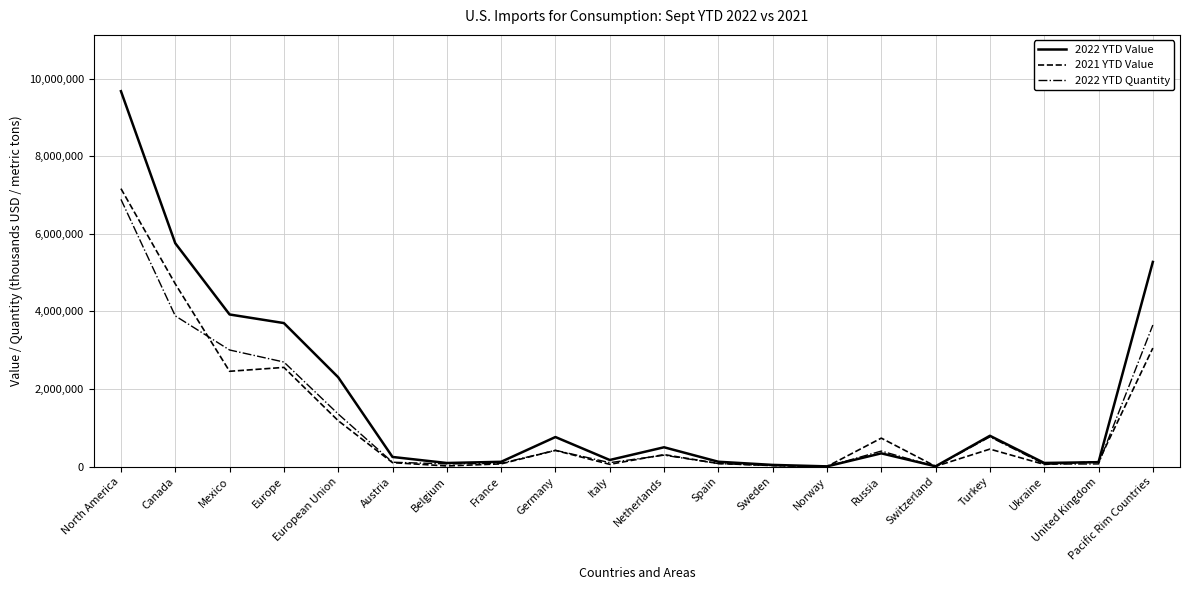

Does the chart display data point markers on the line(s)?

No